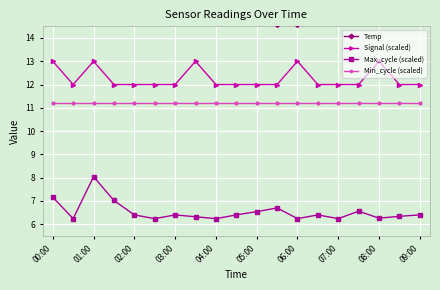

Is it true that Max_cycle (scaled) equals 4.2 at 08:00?

False